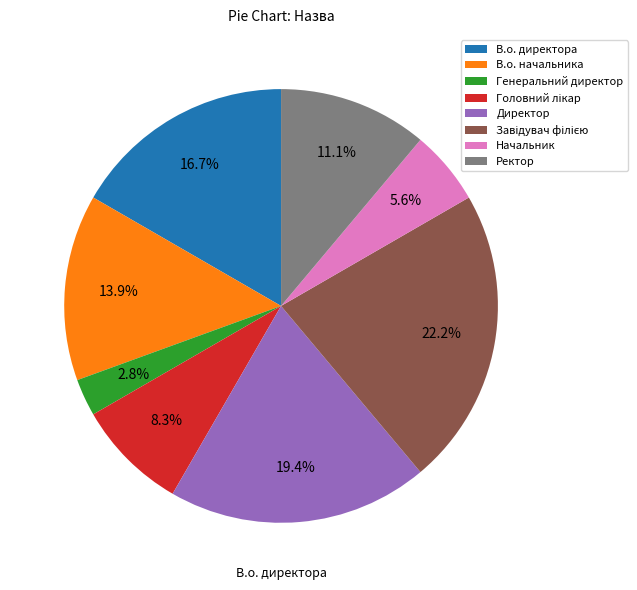

Which category has the smallest portion of the pie?

Генеральний директор